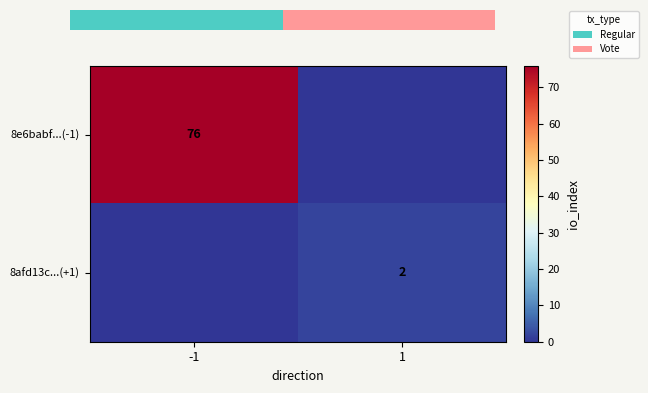

Is it true that 8afd13c...(+1) equals 0 at -1?

True